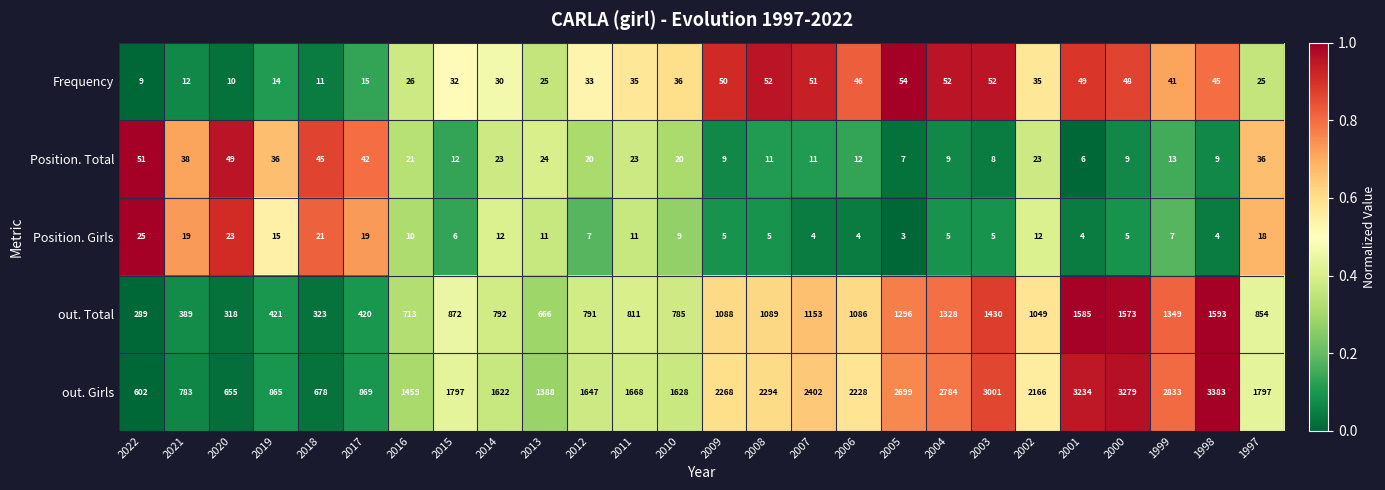

Between 2021 and 2012, which series saw the biggest shift?

out. Girls